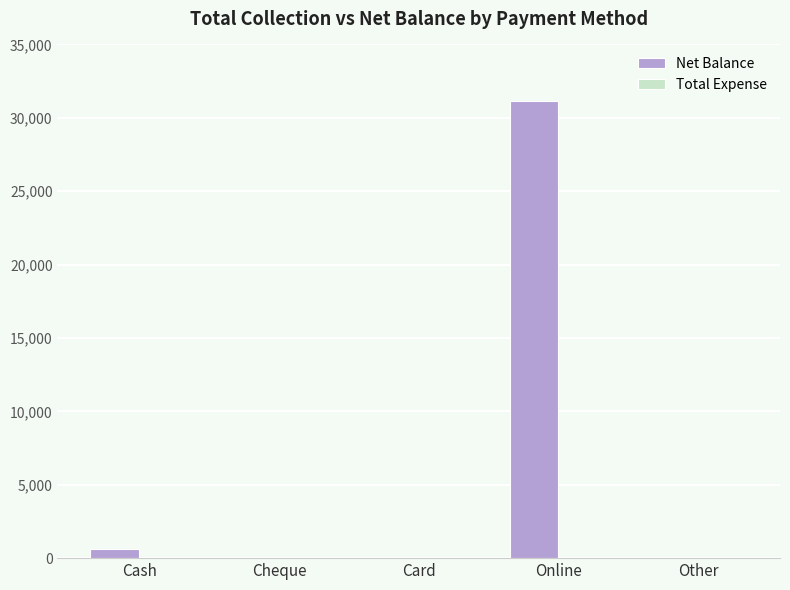

What is the sum of all values?

31800